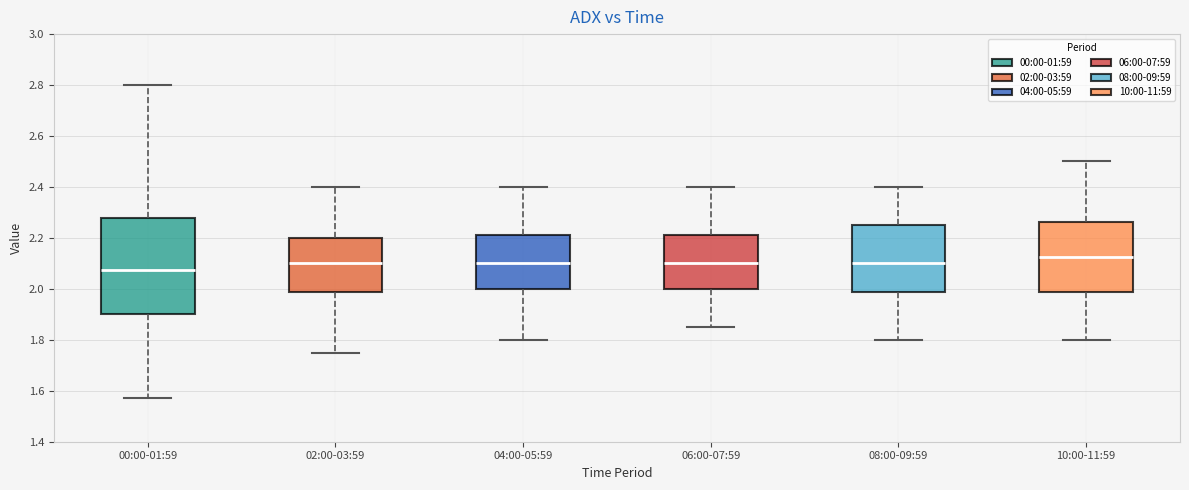

Reading left to right, read every box against the y-axis: the position of its median line, the range the box covers, and the ends of its whiskers. The values are not printed on the chart, so give them approximately, as read against the axis.

00:00-01:59: median 2.08, box 1.90 to 2.28, whiskers 1.58 to 2.80
02:00-03:59: median 2.10, box 1.98 to 2.20, whiskers 1.76 to 2.40
04:00-05:59: median 2.10, box 2.00 to 2.22, whiskers 1.80 to 2.40
06:00-07:59: median 2.10, box 2.00 to 2.22, whiskers 1.86 to 2.40
08:00-09:59: median 2.10, box 1.98 to 2.26, whiskers 1.80 to 2.40
10:00-11:59: median 2.12, box 1.98 to 2.26, whiskers 1.80 to 2.50